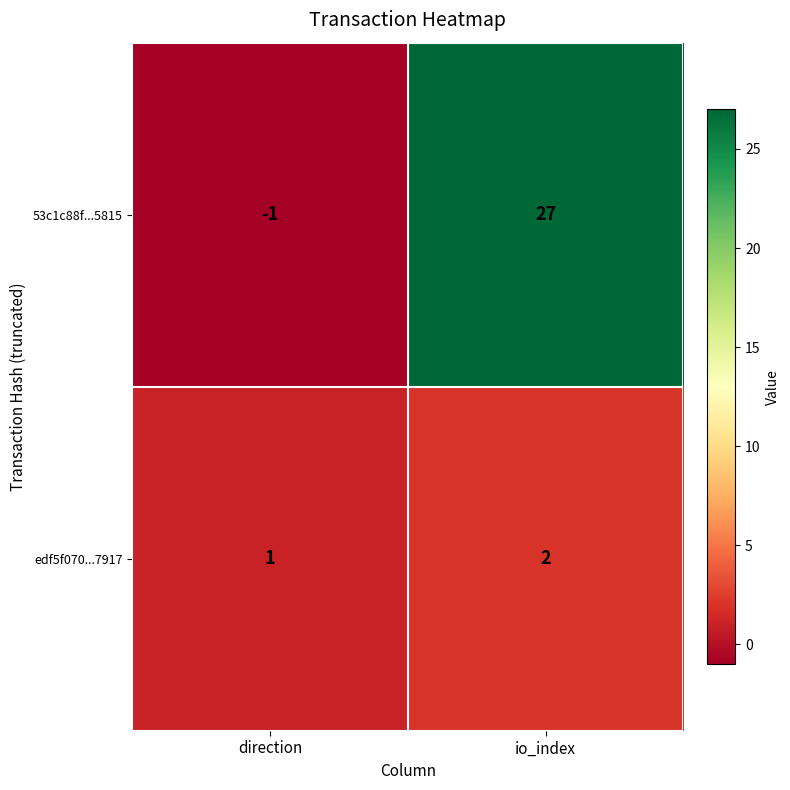

What is the difference between the highest and lowest values at direction?

2